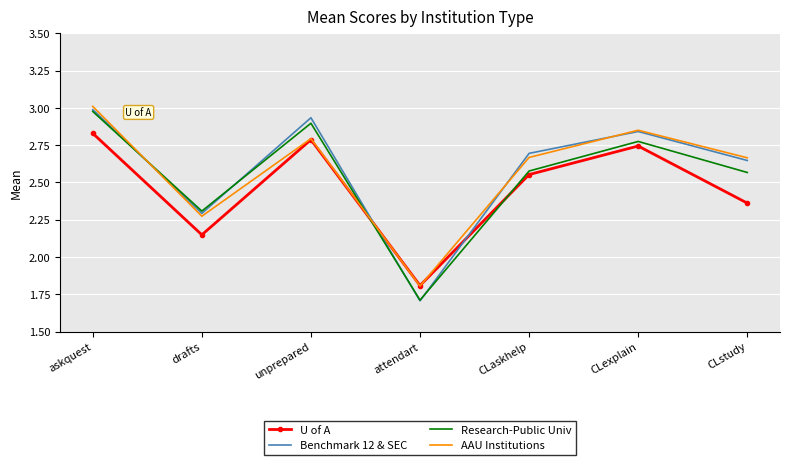

At which label is AAU Institutions closest to 2?

attendart